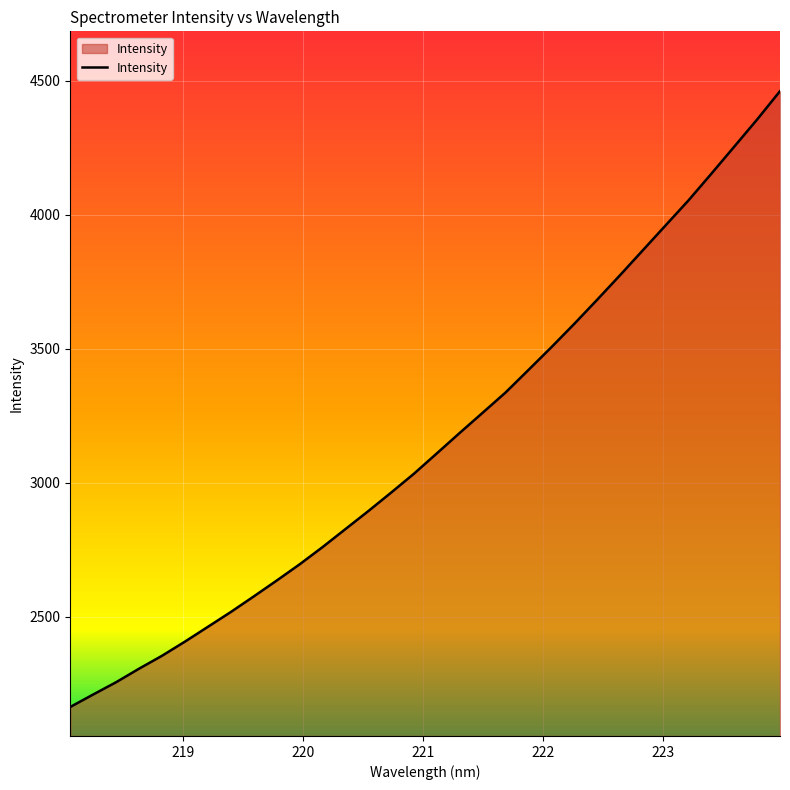

What is the greatest value displayed?

4460.4